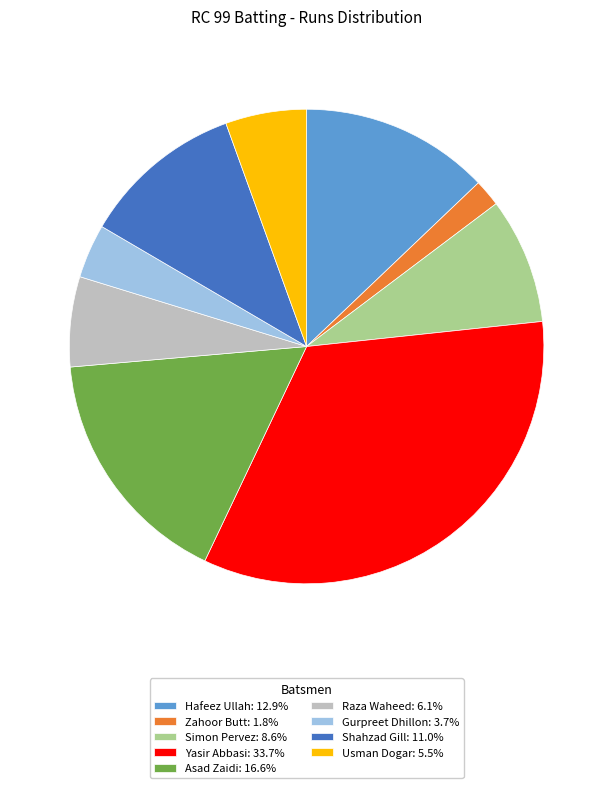

Approximately how many times larger is the value at Usman Dogar: 5.5% compared to Zahoor Butt: 1.8%?

3.0